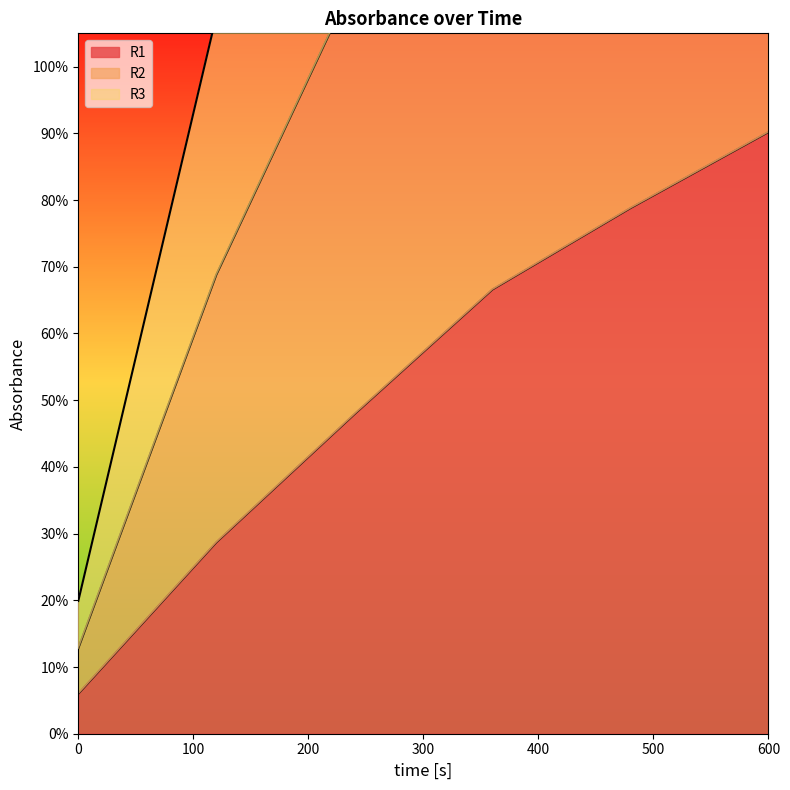

What is the average value of the R3 series?

1.2